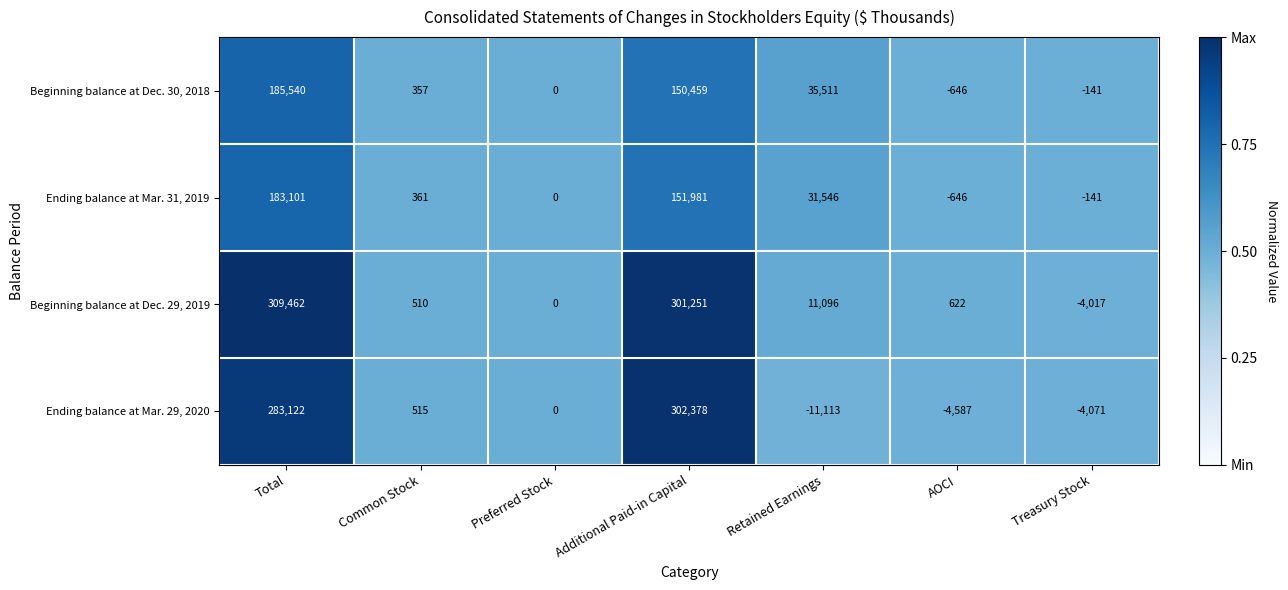

What is the maximum value shown in the chart?

309462